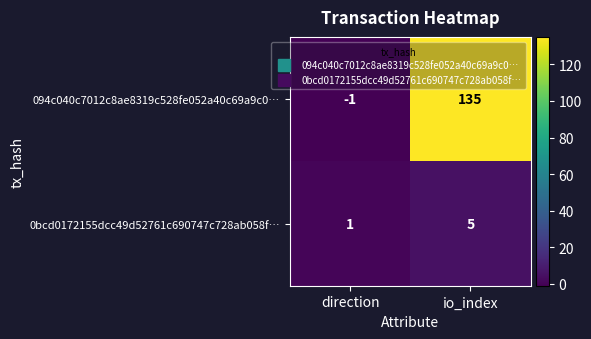

How many series are shown in this chart?

2